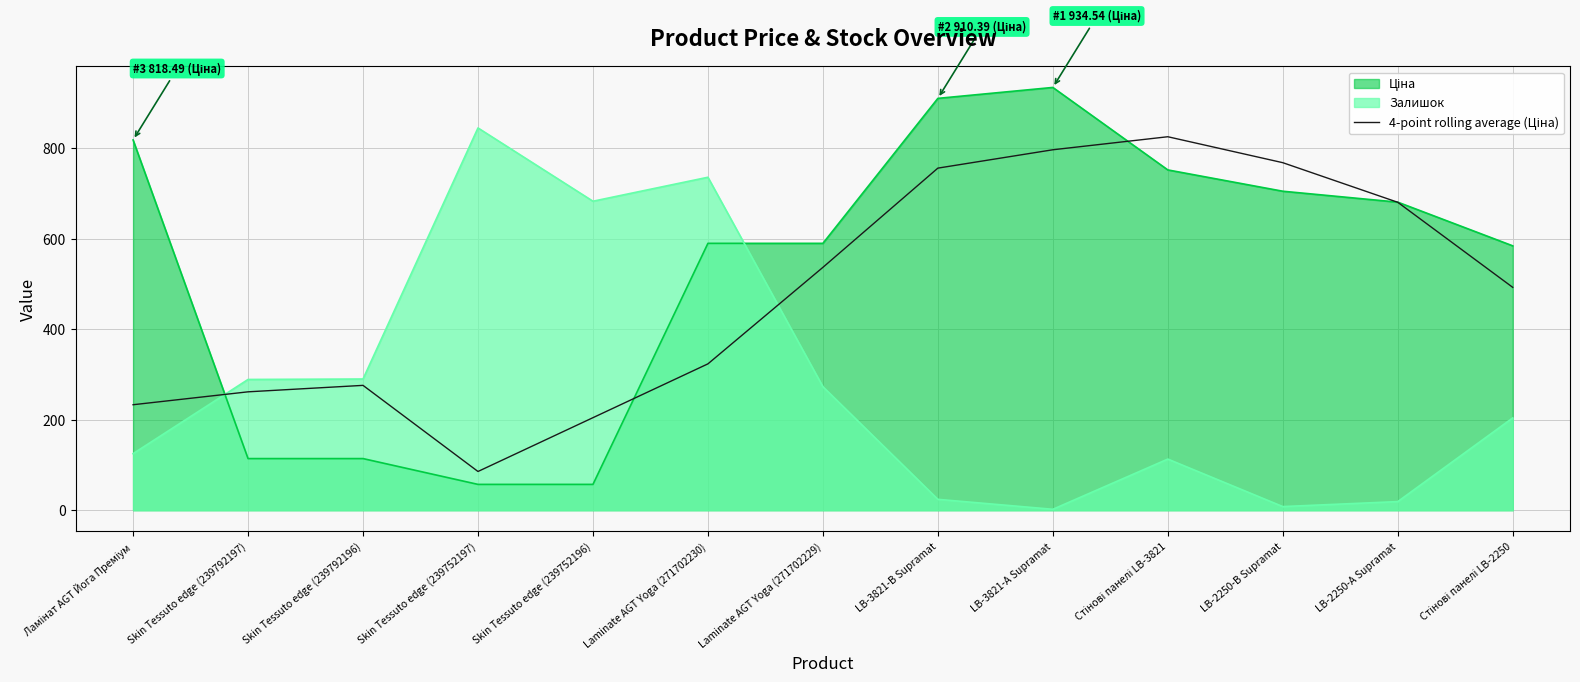

What is the spread (max minus min) of values at LB-3821-В Supramat?

886.4